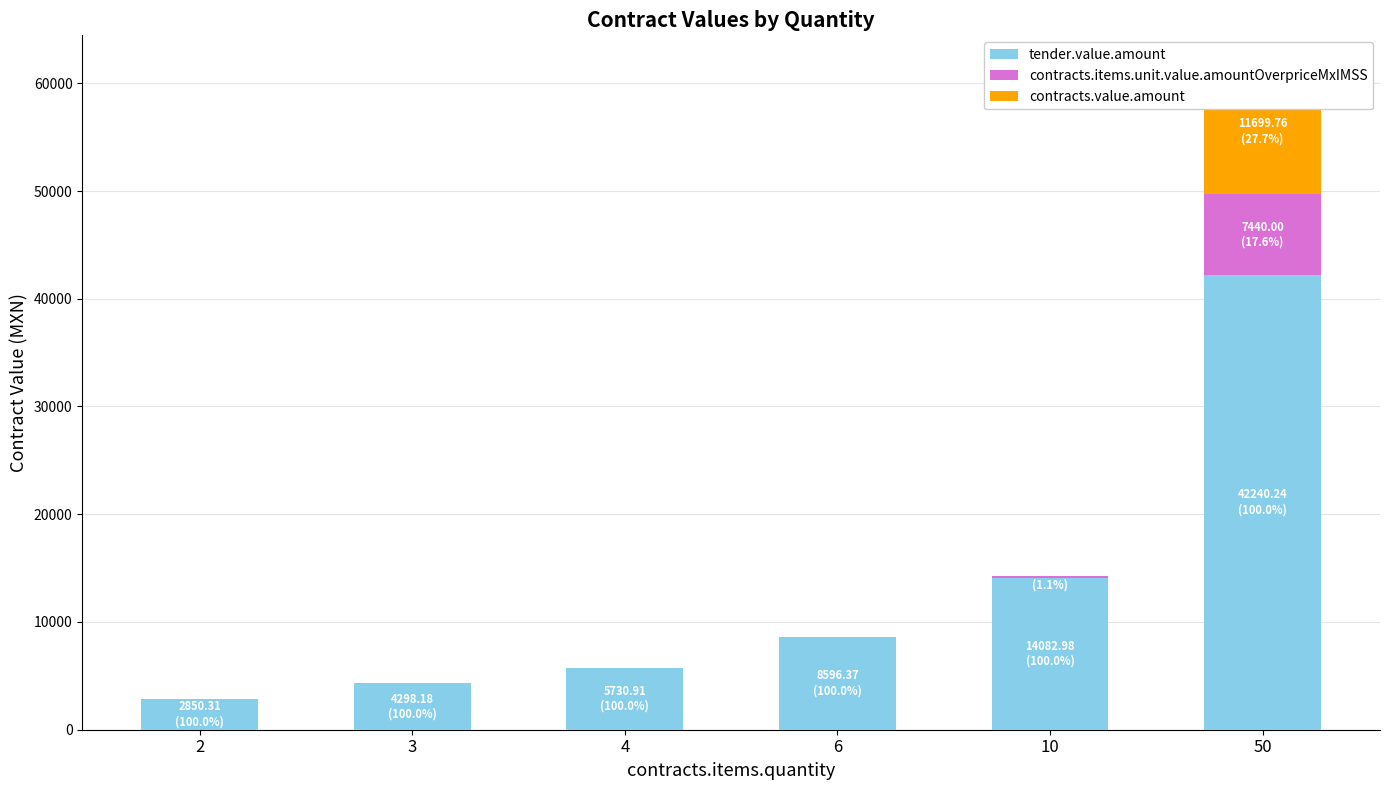

Rank the series at 2 from highest to lowest value.

tender.value.amount, contracts.items.unit.value.amountOverpriceMxIMSS, contracts.value.amount